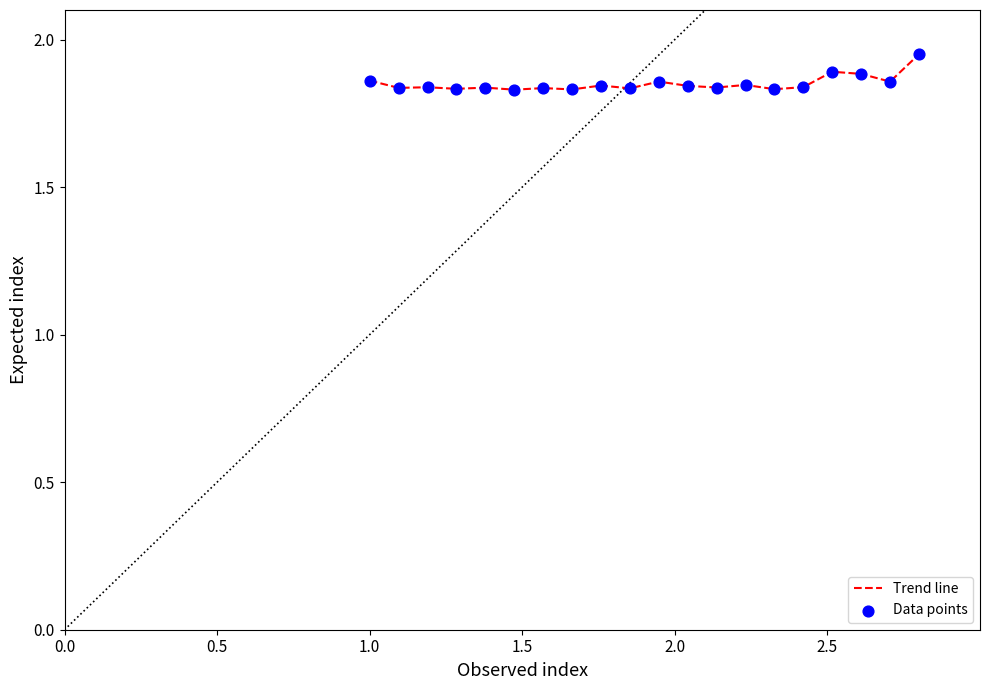

How many lines are shown in the chart?

1